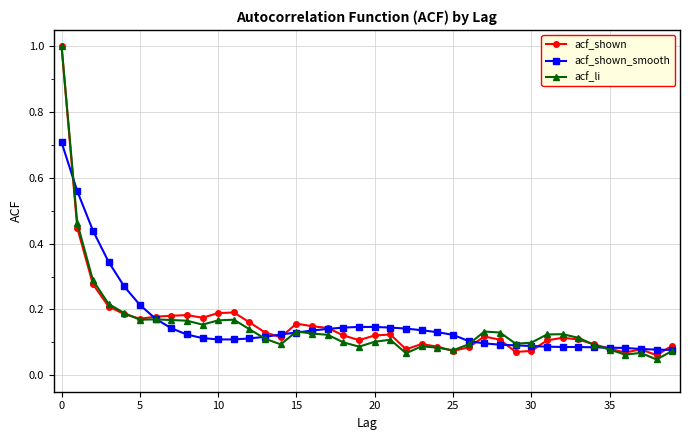

What is the greatest value displayed?

1.0